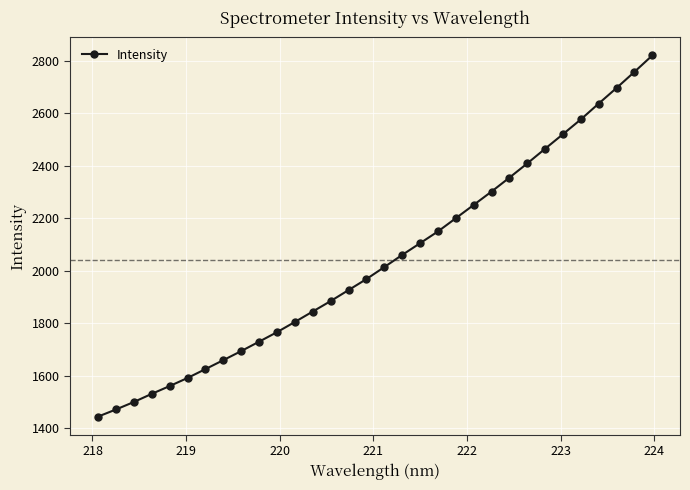

Is this an area chart (filled region under the line)?

No